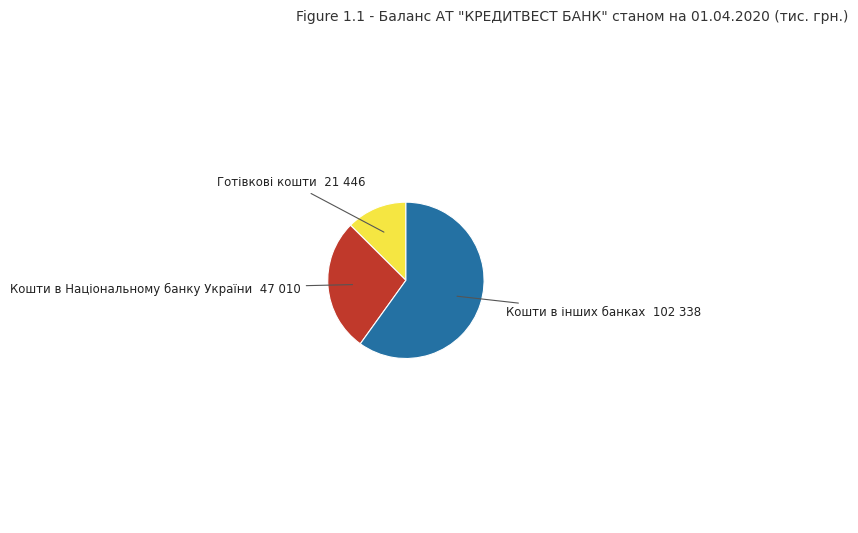

Is there any slice that represents more than half of the pie?

Yes